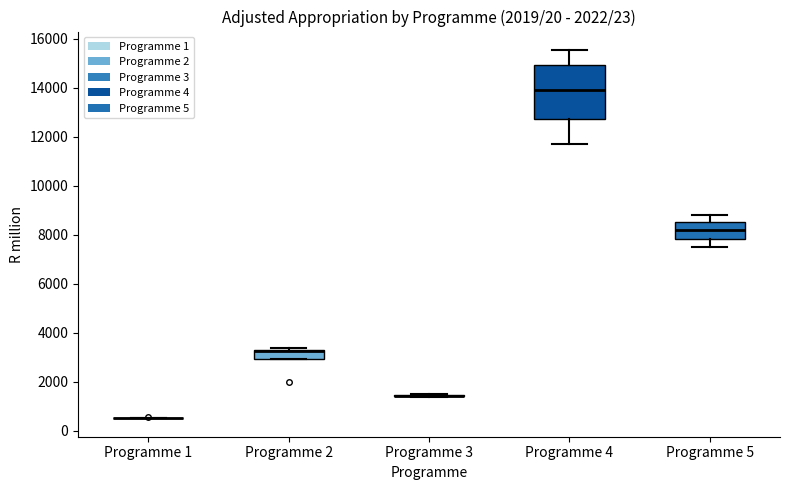

Reading left to right, read every box against the y-axis: the position of its median line, the range the box covers, and the ends of its whiskers. The values are not printed on the chart, so give them approximately, as read against the axis.

Programme 1: box collapsed to a line at 600, whiskers 600 to 600
Programme 2: median 3200 (drawn on the box's upper edge), box 3000 to 3200, whiskers 3000 to 3400
Programme 3: box collapsed to a line at 1400, whiskers 1400 to 1600
Programme 4: median 13800, box 12800 to 15000, whiskers 11800 to 15600
Programme 5: median 8200, box 7800 to 8600, whiskers 7600 to 8800